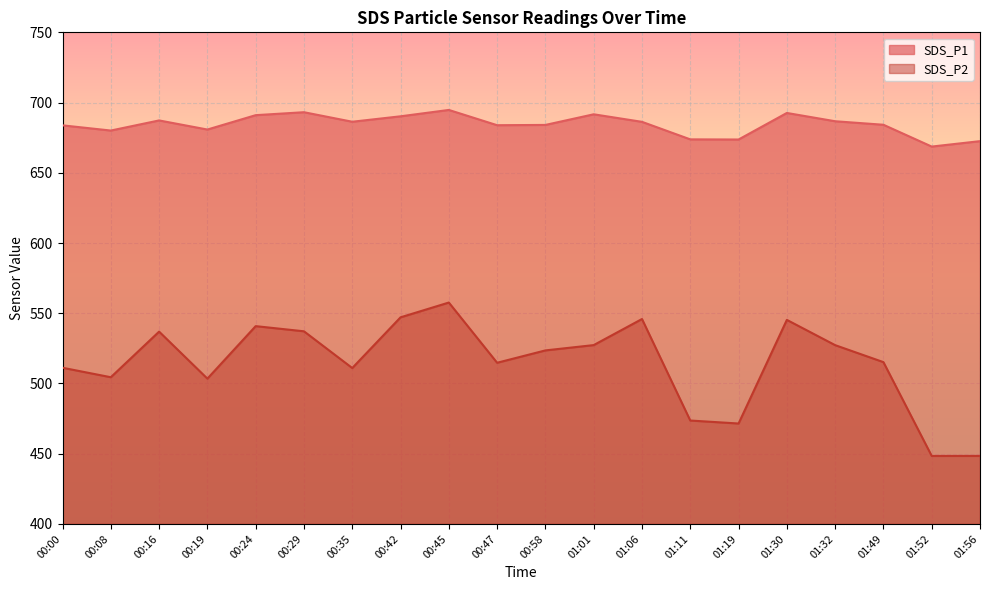

What is the minimum value for SDS_P2?

448.4